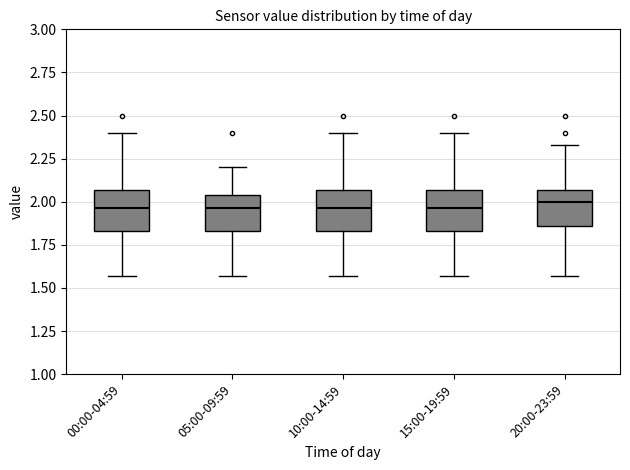

Reading left to right, read every box against the y-axis: the position of its median line, the range the box covers, and the ends of its whiskers. The values are not printed on the chart, so give them approximately, as read against the axis.

00:00-04:59: median 1.95, box 1.85 to 2.05, whiskers 1.55 to 2.40
05:00-09:59: median 1.95, box 1.85 to 2.05, whiskers 1.55 to 2.20
10:00-14:59: median 1.95, box 1.85 to 2.05, whiskers 1.55 to 2.40
15:00-19:59: median 1.95, box 1.85 to 2.05, whiskers 1.55 to 2.40
20:00-23:59: median 2.00, box 1.85 to 2.05, whiskers 1.55 to 2.35